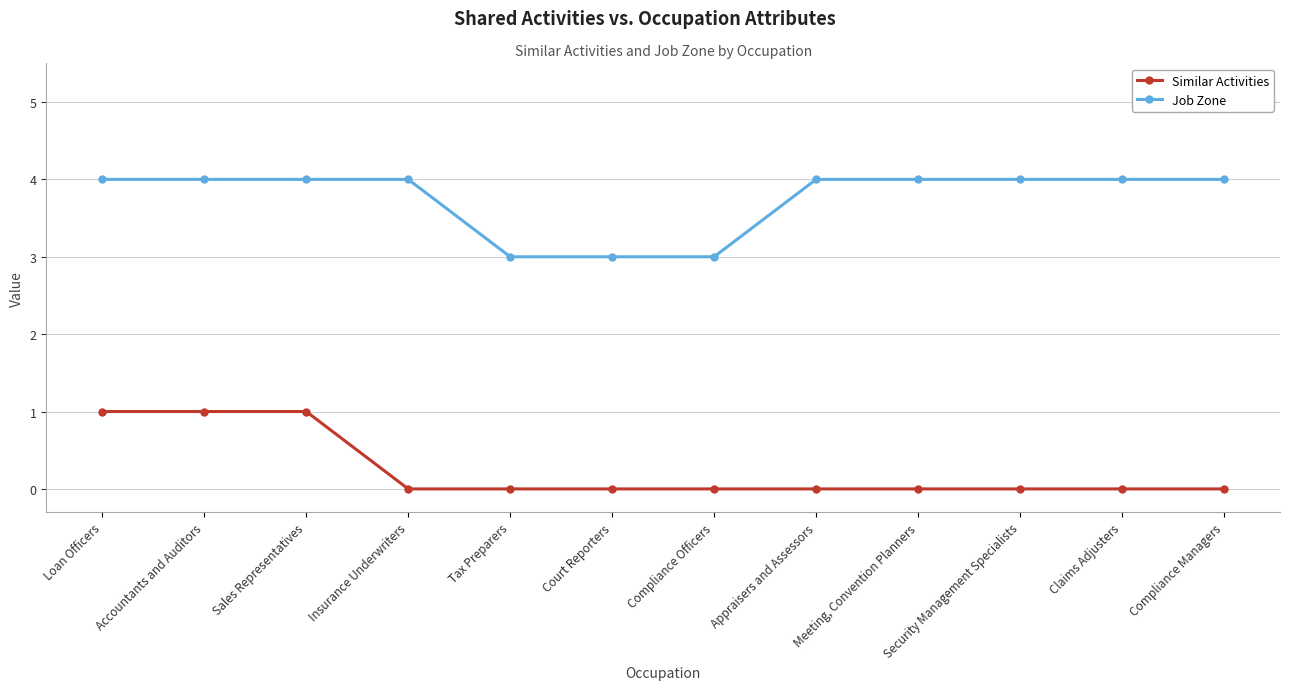

What is the maximum value shown in the chart?

4